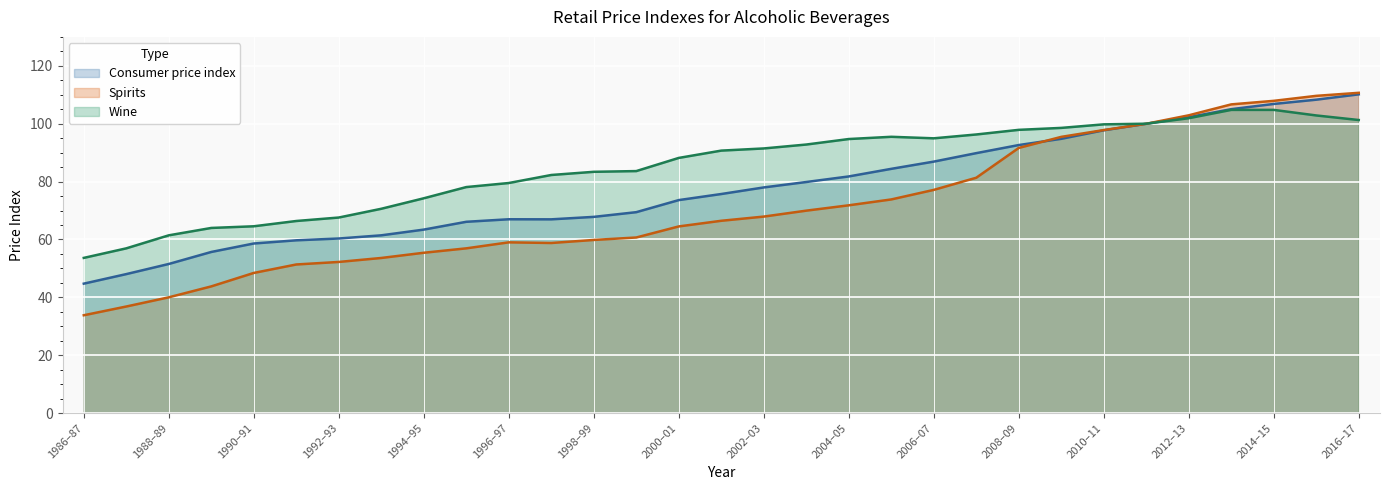

How many values in the Spirits series exceed 66?

16